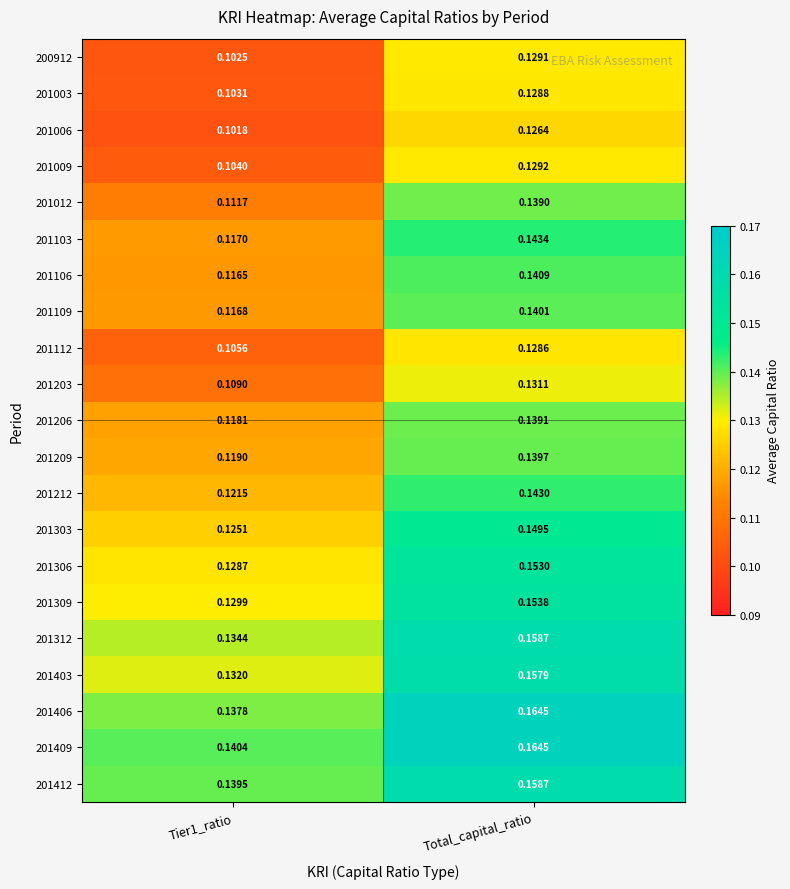

At which category is the sum across all series the highest?

Total_capital_ratio